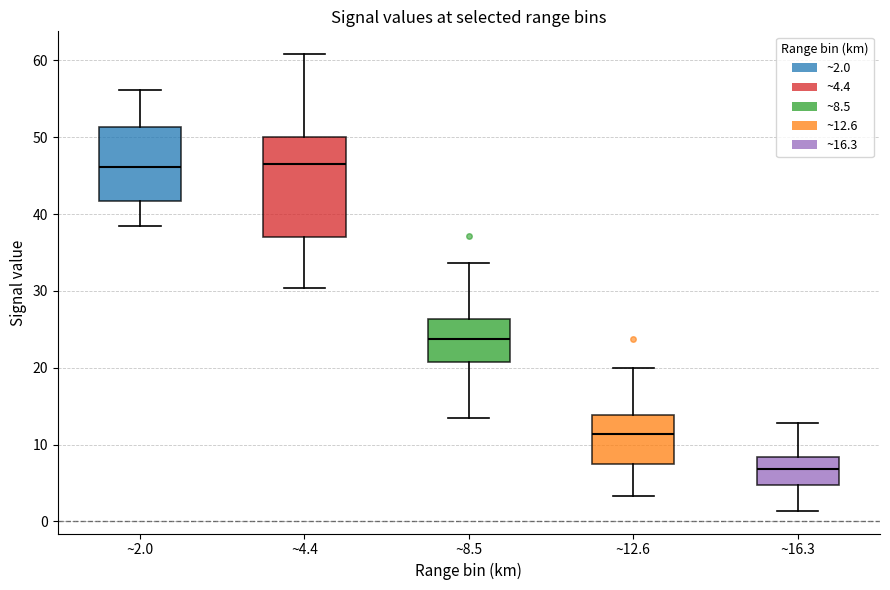

Reading left to right, transcribe this box plot: for each box, give where its median line is, the range the box spans, and where its two whiskers end, as read against the y-axis. The values are not printed on the chart, so give them approximately, as read against the axis.

~2.0: median 46, box 42 to 51, whiskers 39 to 56
~4.4: median 47, box 37 to 50, whiskers 30 to 61
~8.5: median 24, box 21 to 26, whiskers 13 to 34
~12.6: median 11, box 7 to 14, whiskers 3 to 20
~16.3: median 7, box 5 to 8, whiskers 1 to 13